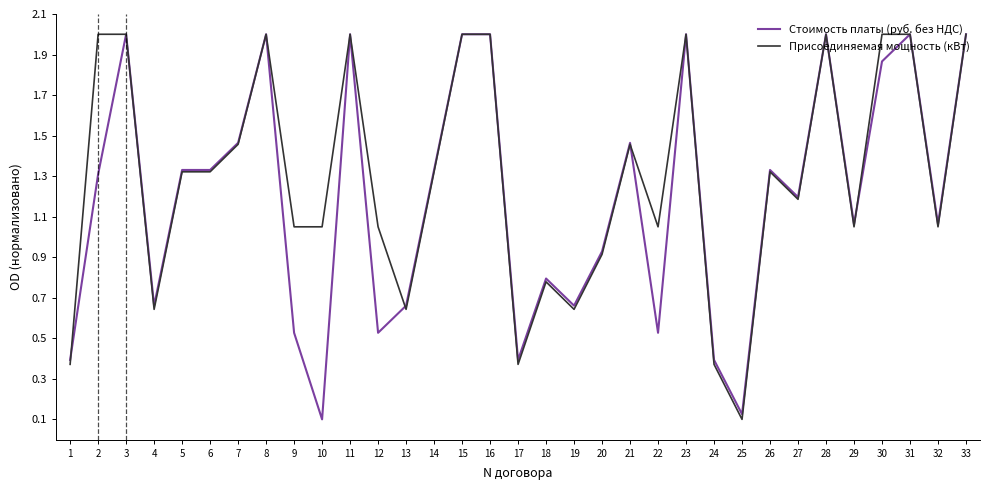

Where does the Присоединяемая мощность (кВт) series first go above 1?

2